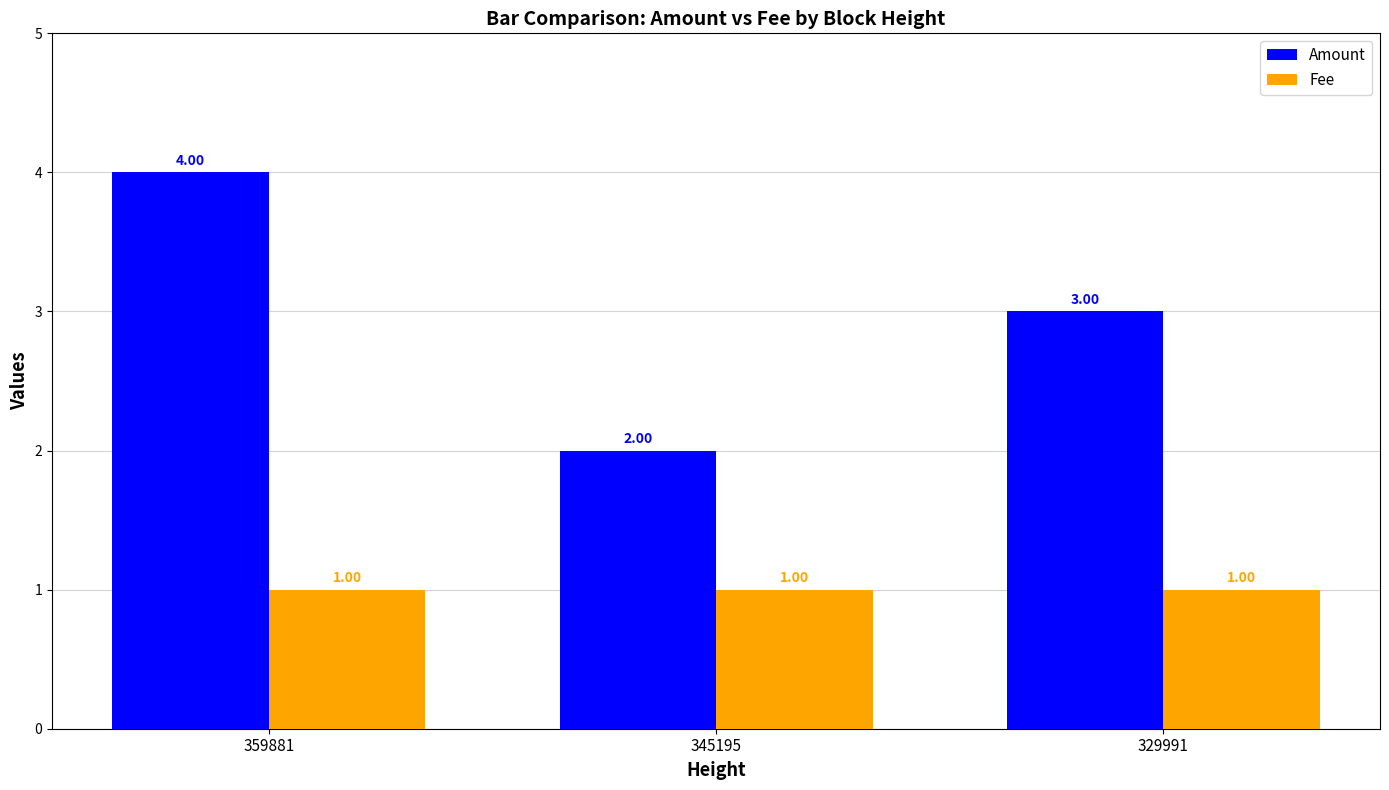

The value of Fee at 359881 is 1.0. True or false?

True